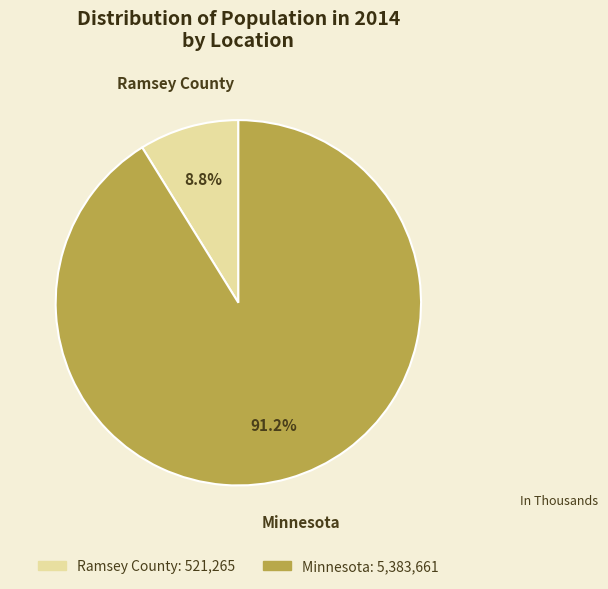

Approximately how many times larger is the value at Ramsey County compared to Minnesota?

0.1